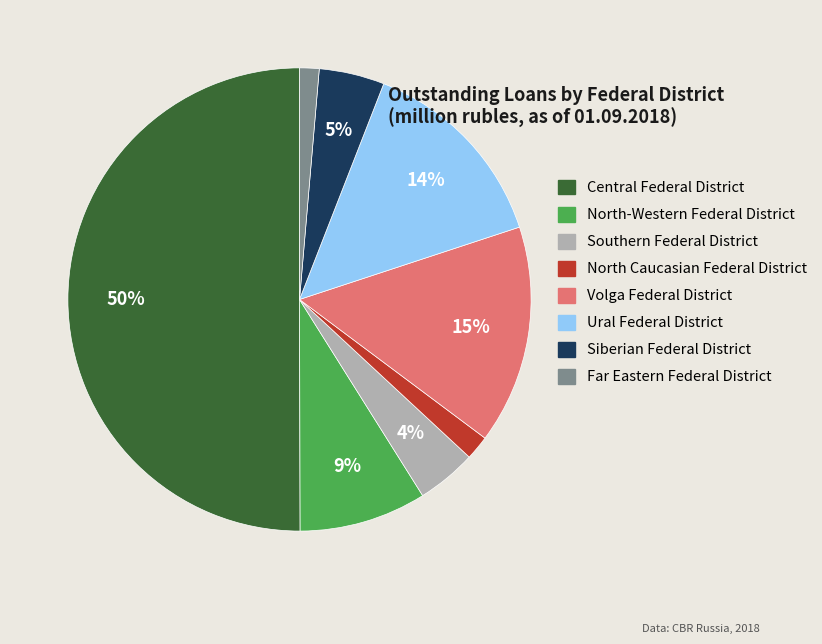

Which has a higher value, Central Federal District or North Caucasian Federal District?

Central Federal District